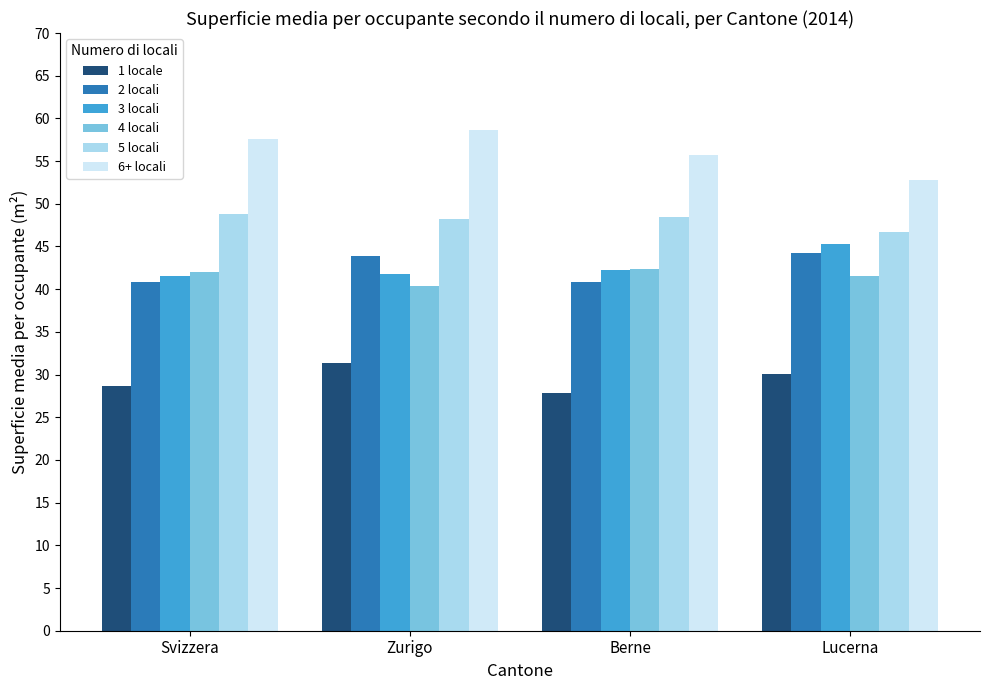

Count the 5 locali values in the range 48 to 49.

3